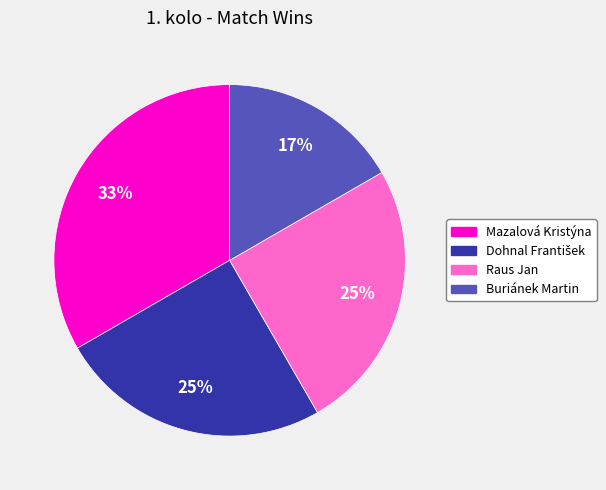

To the nearest percent, what is the average slice percentage?

25%